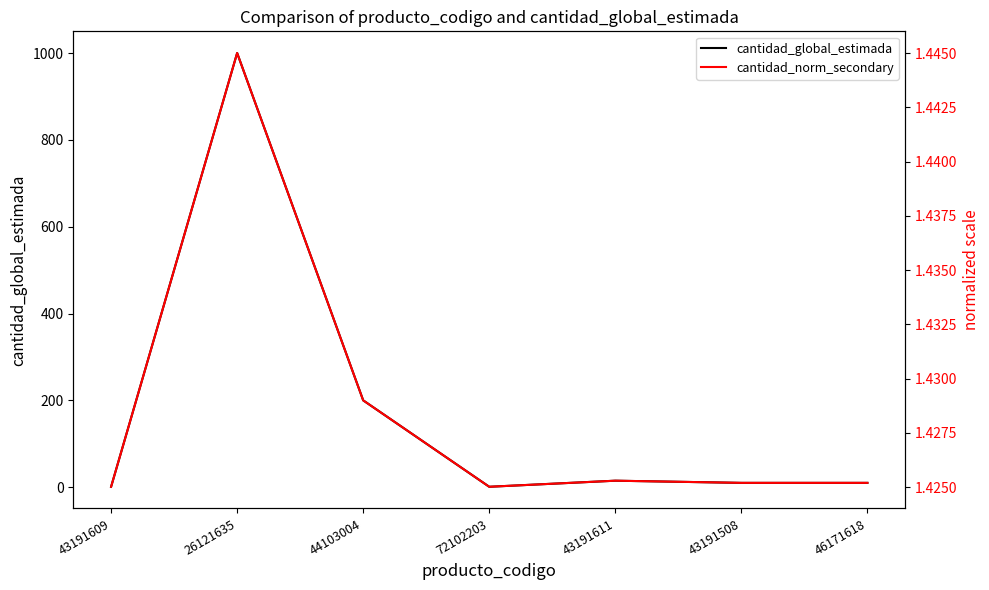

Which series has the widest spread of values?

cantidad_global_estimada